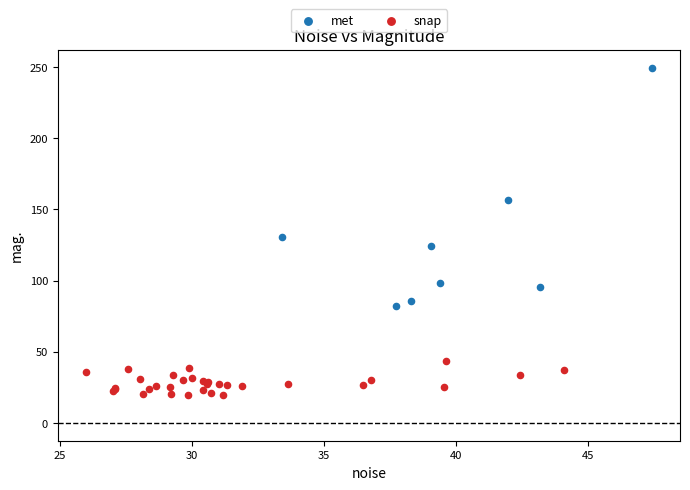

Which series contains the lowest Y value?

snap